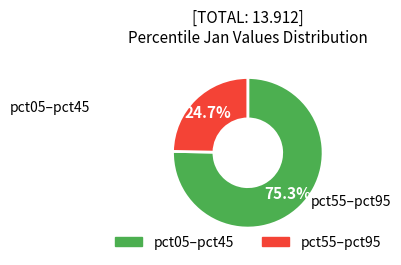

Is there a majority slice in this chart?

Yes